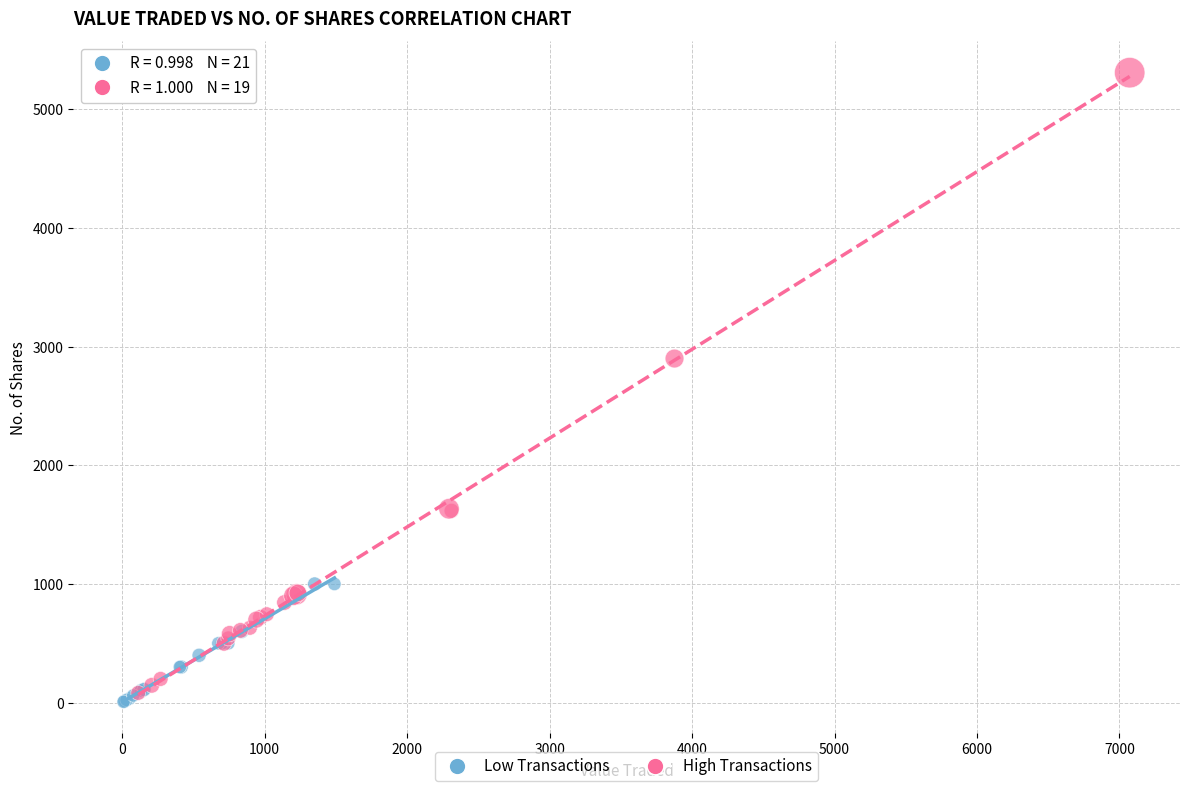

Which series has the widest spread of Y values?

High Transactions